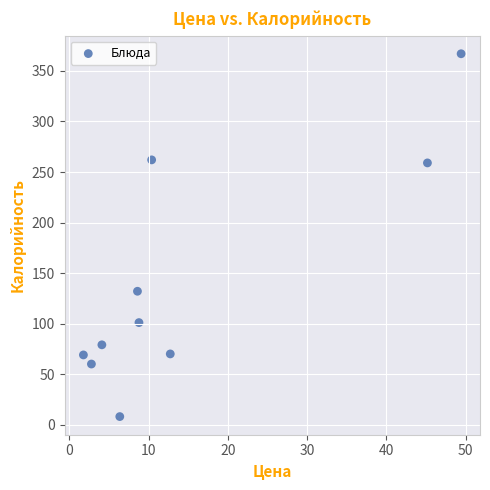

What is the range of Y values (max minus min)?

359